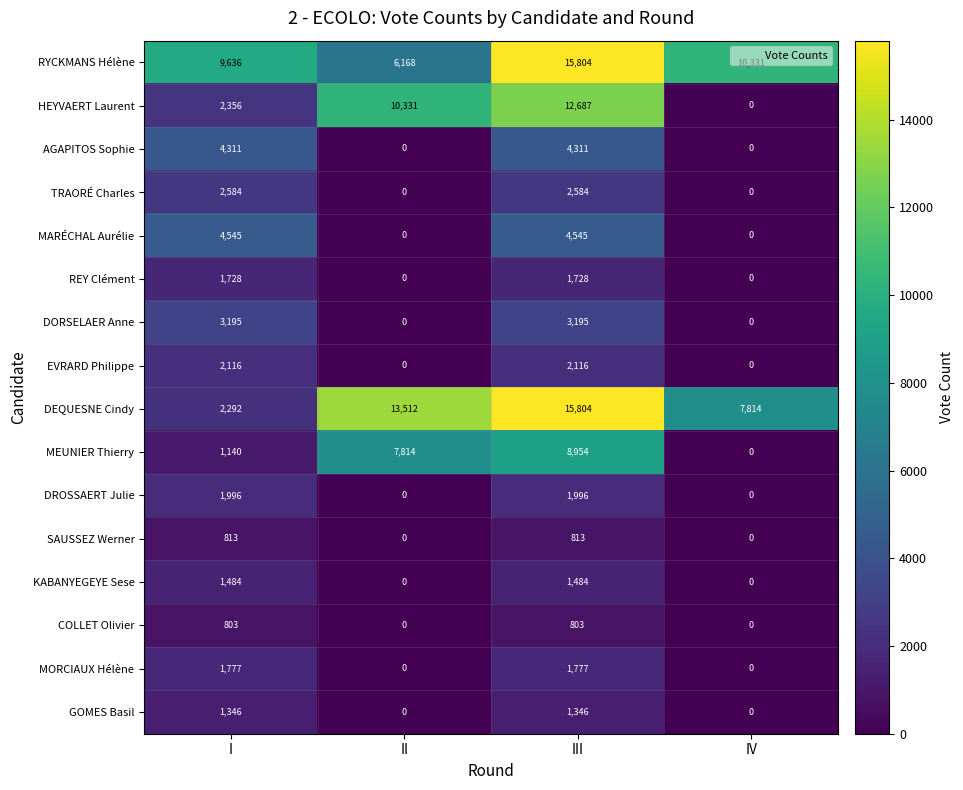

Which series has the largest total across all categories?

RYCKMANS Hélène